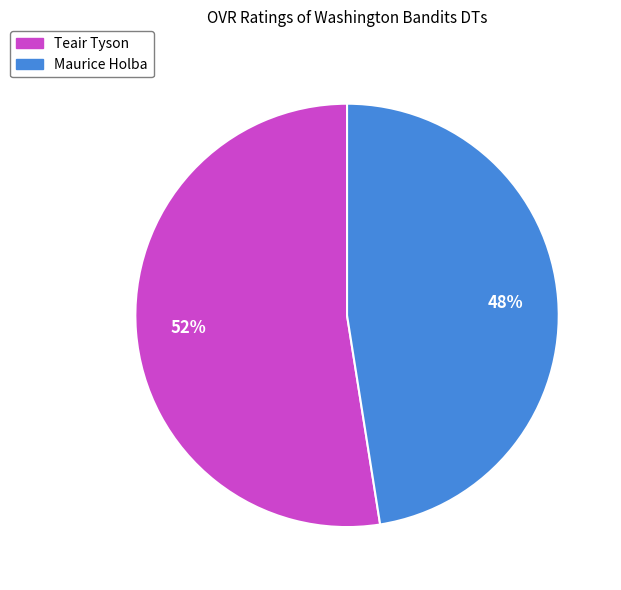

Combined, do Teair Tyson and Maurice Holba account for over 50%?

Yes